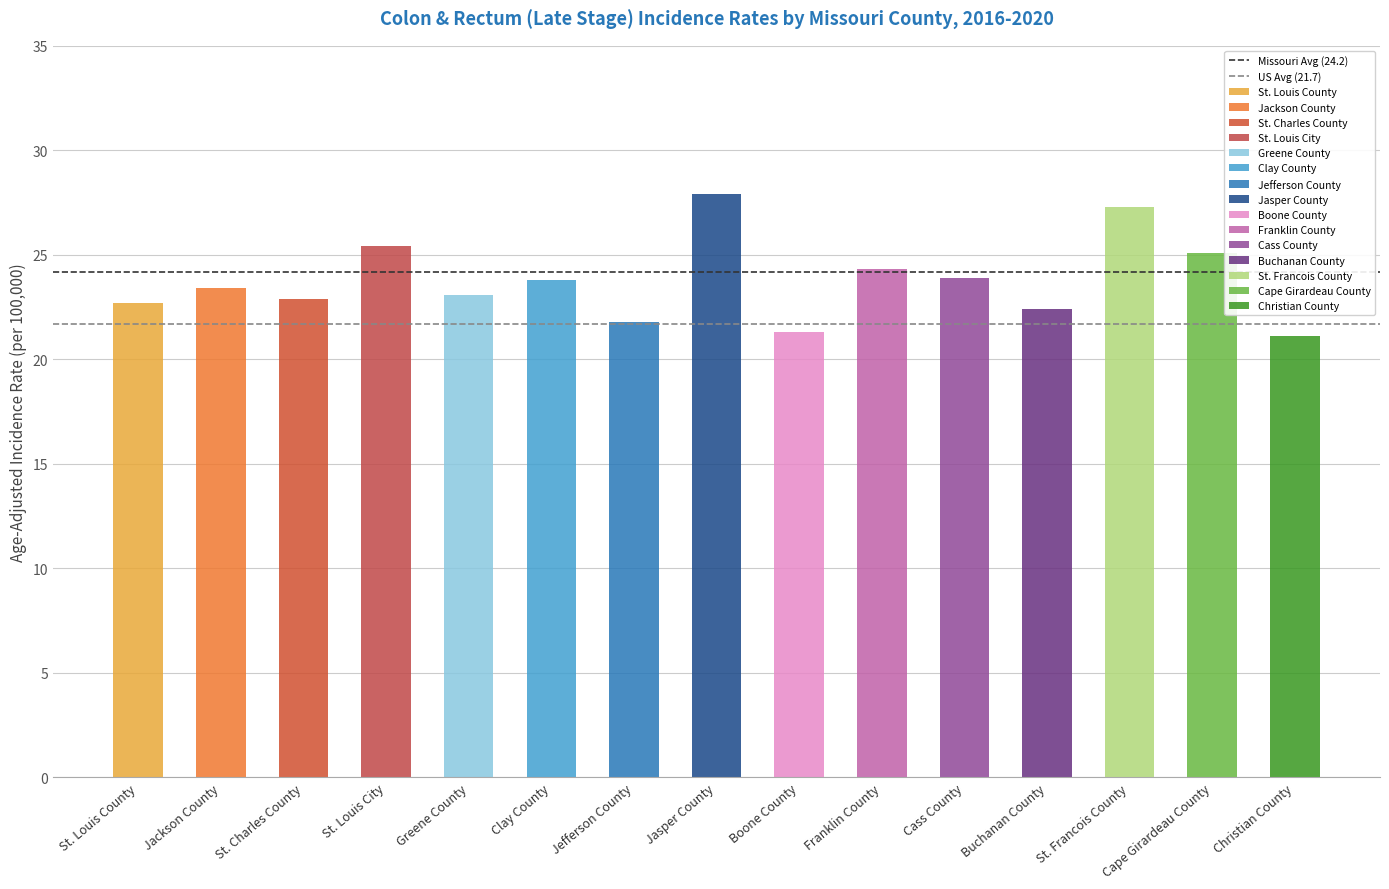

List the labels in order of Missouri Avg (24.2) value, largest first.

St. Louis County, Jackson County